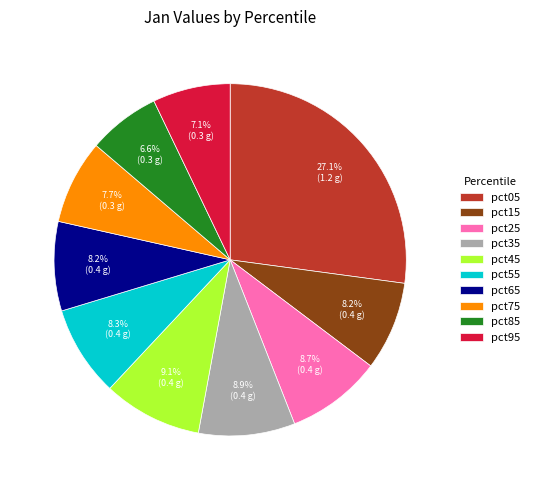

To the nearest percent, what is the difference between the pct95 and pct35 slice percentages?

2%